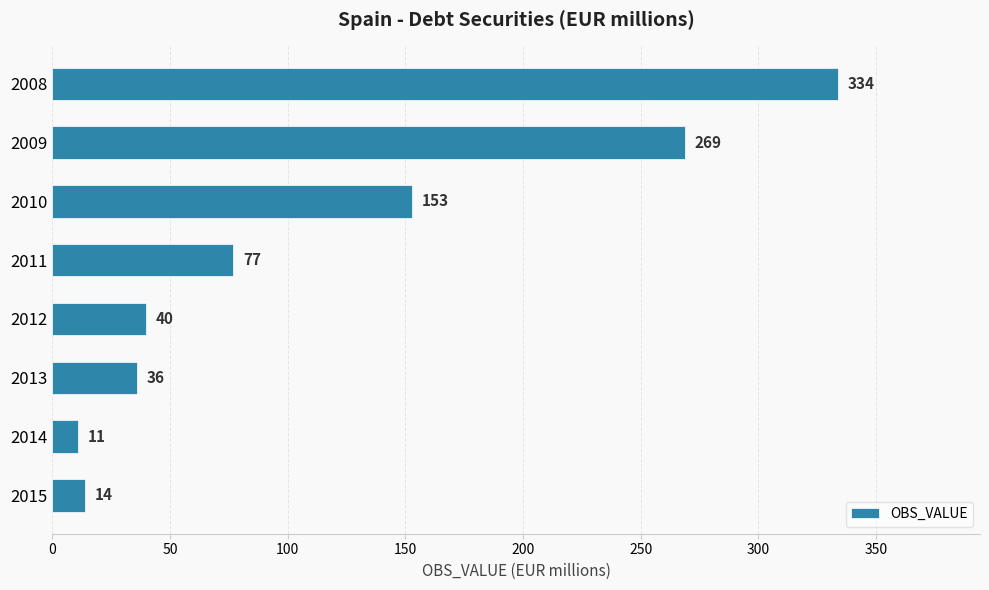

Reading top to bottom, what are all the values shown in this chart?

2008=334	2009=269	2010=153	2011=77	2012=40	2013=36	2014=11	2015=14